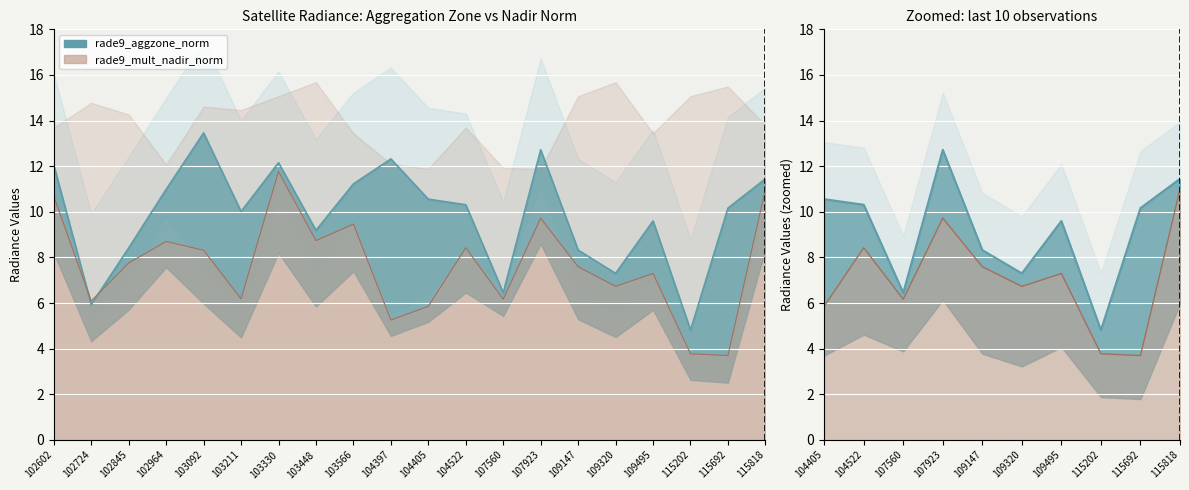

Which category has the highest value across all series?

103092